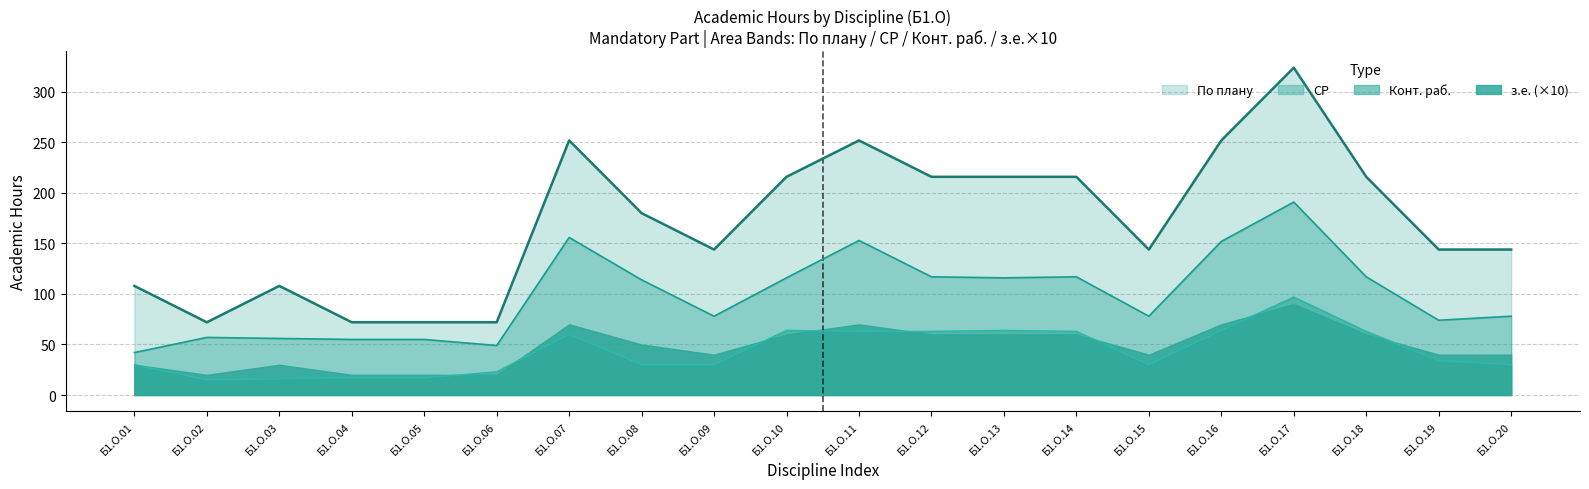

What is the total value across all series at Б1.О.05?

144